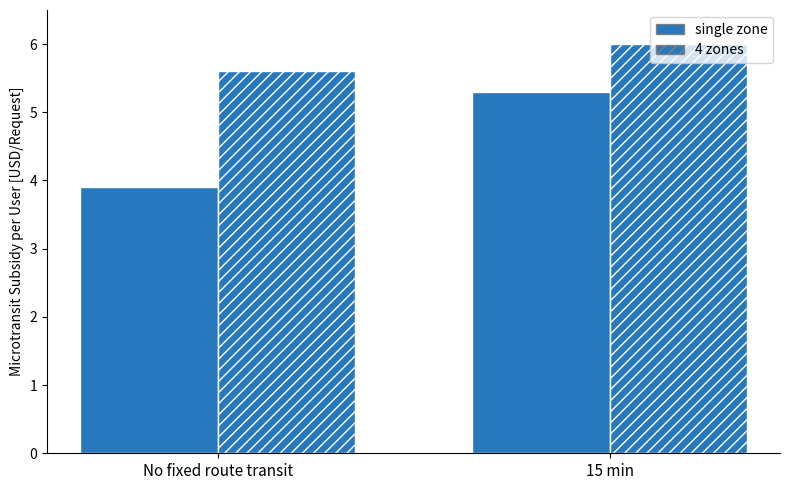

How many bars are there in each group?

2